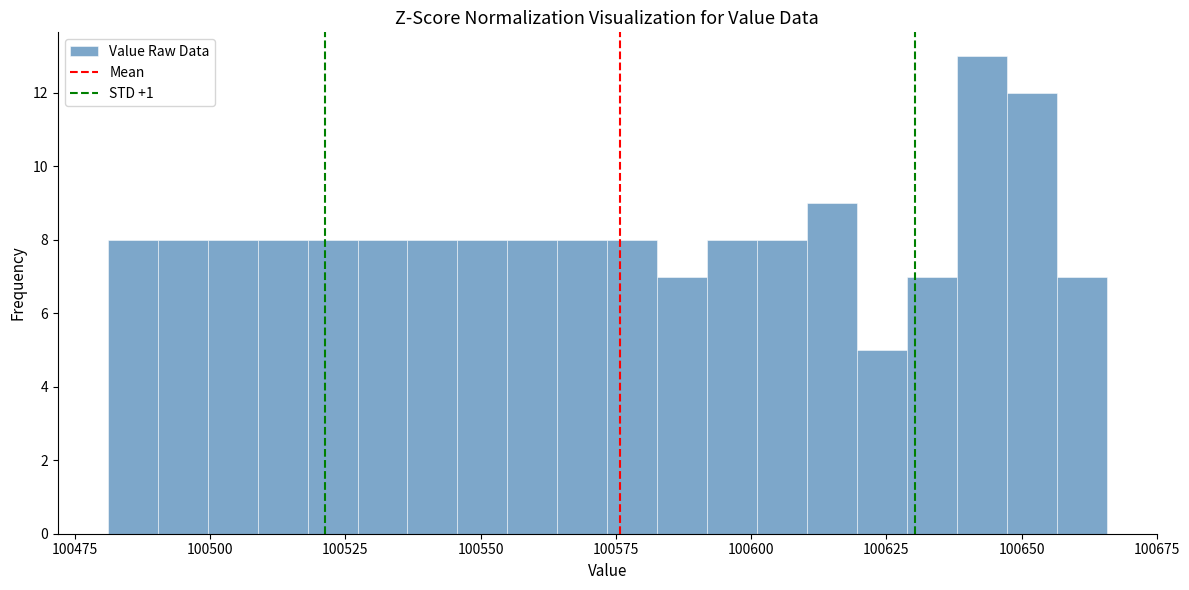

Around what value on the x-axis is the tallest bar? Give the approximate position of its centre, as read against the axis.

100645